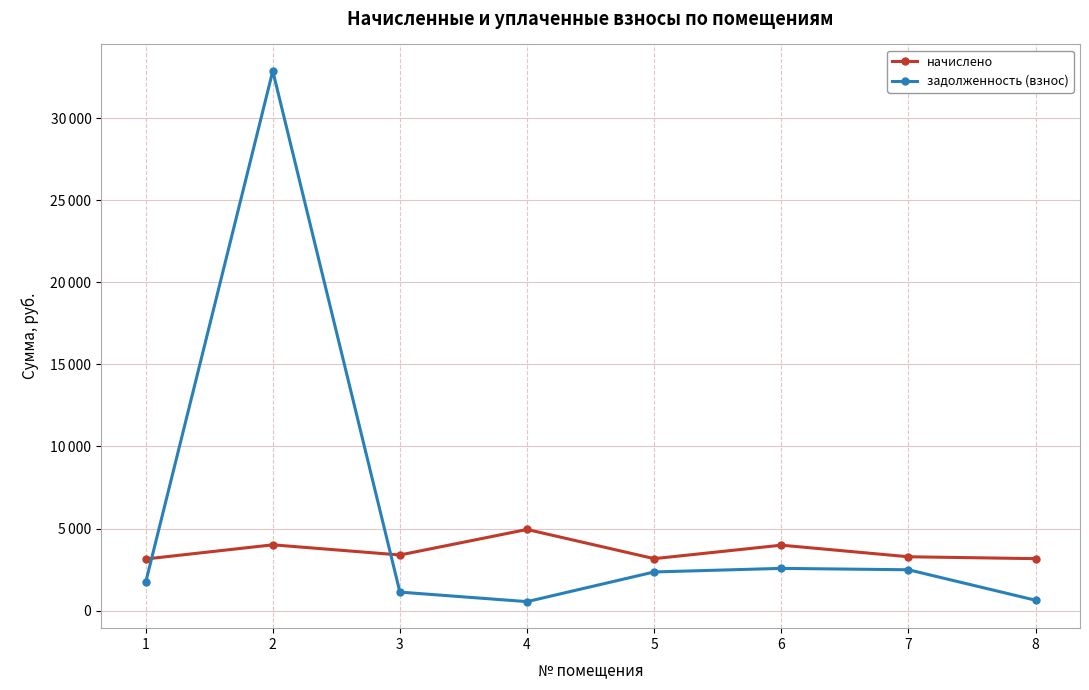

True or false: задолженность (взнос) and начислено intersect in this chart.

True